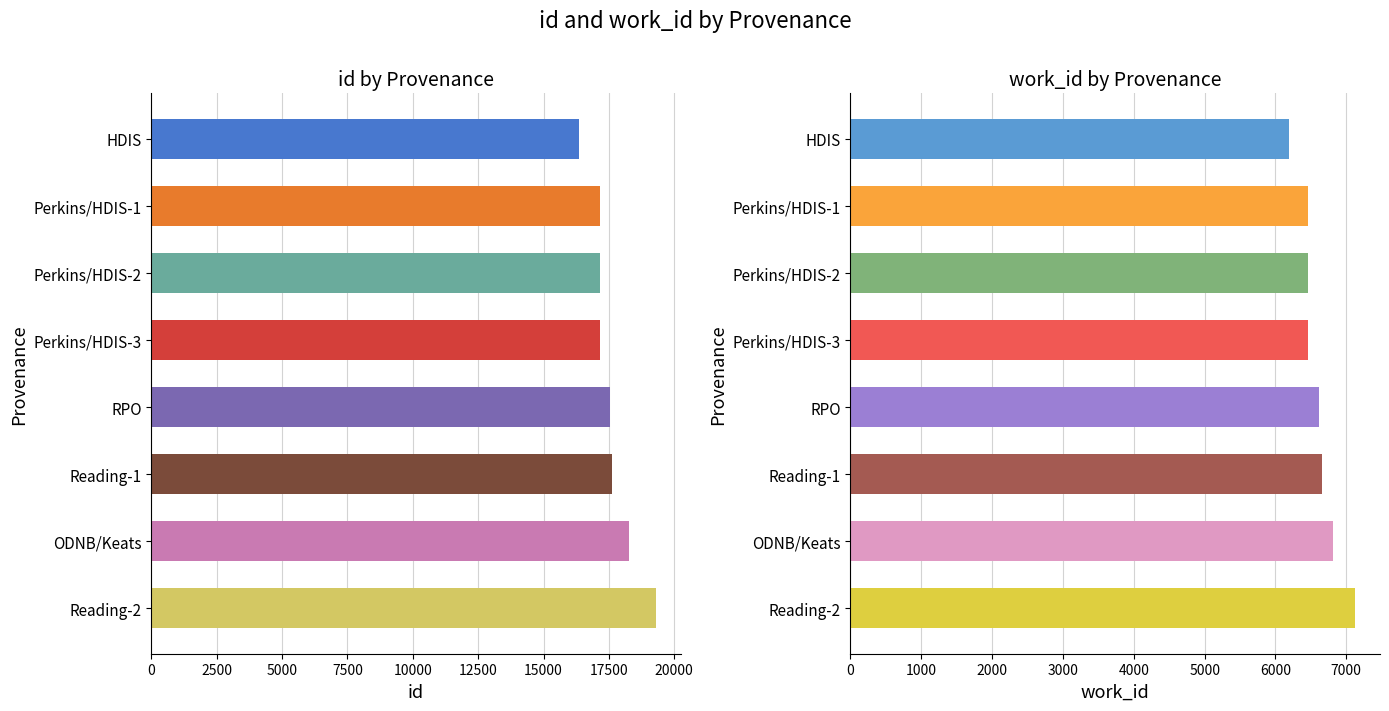

How many distinct data groups are displayed?

2